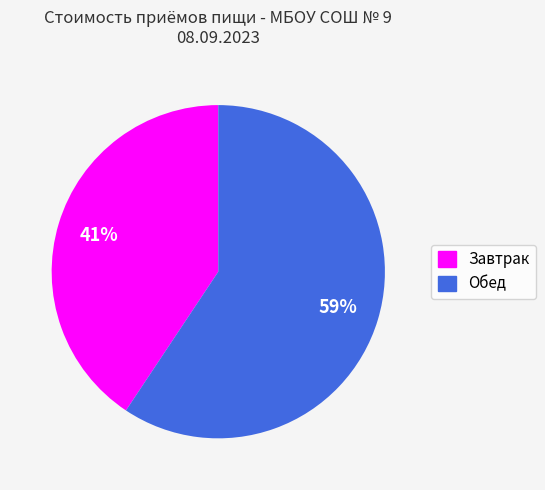

What is the ratio of the value at Завтрак to the value at Обед?

0.7